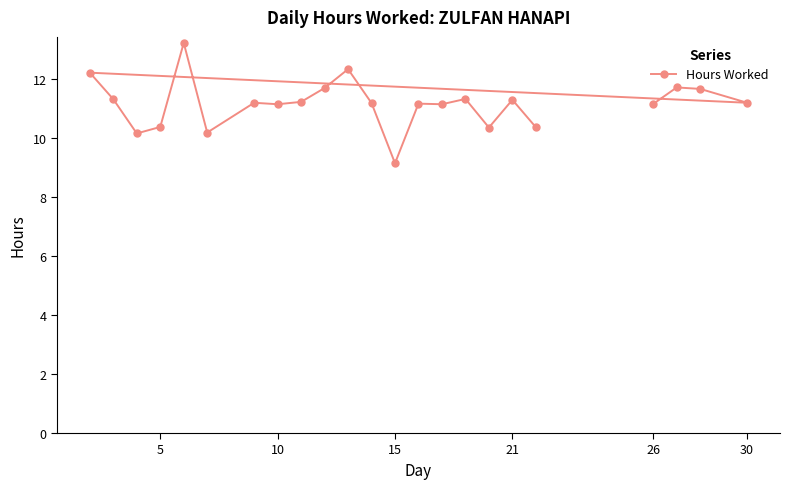

Does the chart display data point markers on the line(s)?

Yes